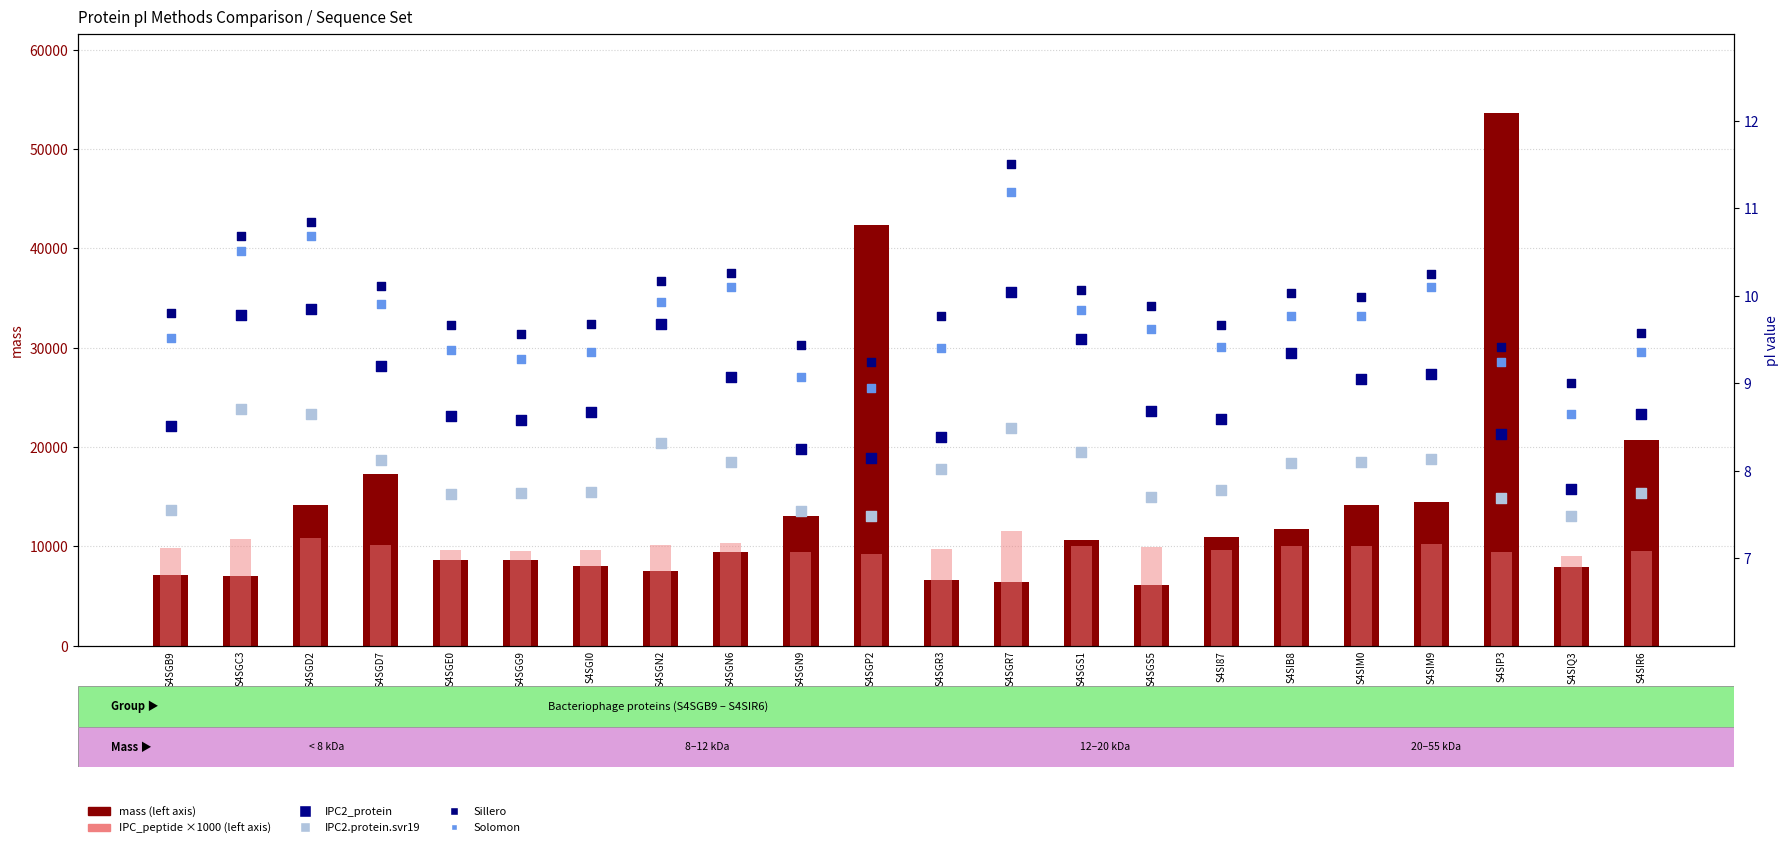

Is the value of Solomon at S4SGE0 greater than the value of IPC_peptide (scaled) at S4SGI0?

No